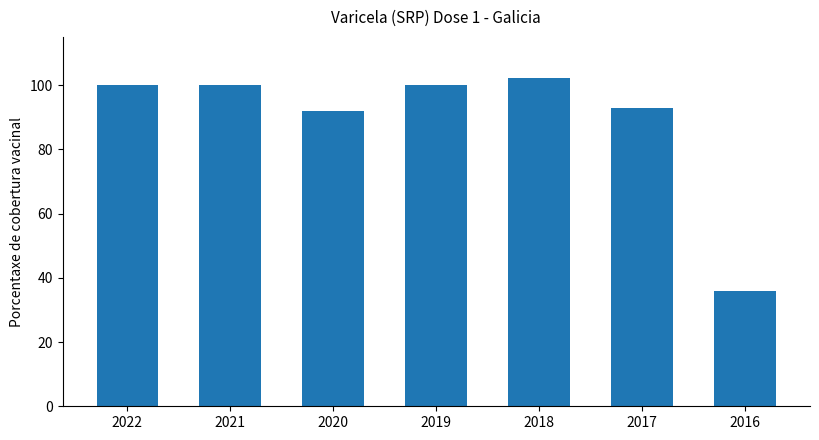

The value at 2019 is 49.4. True or false?

False